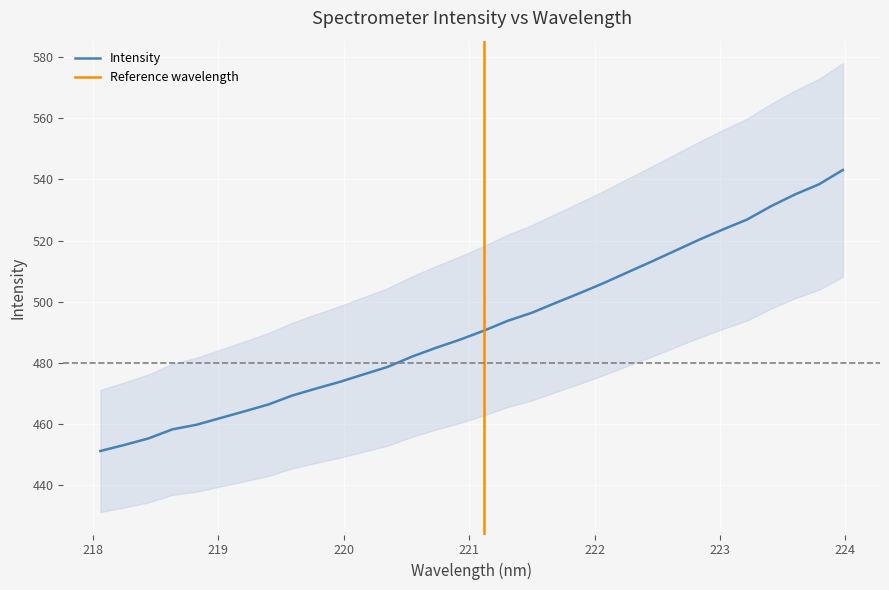

Is it true that the value at 222.0721 is 506.0?

True